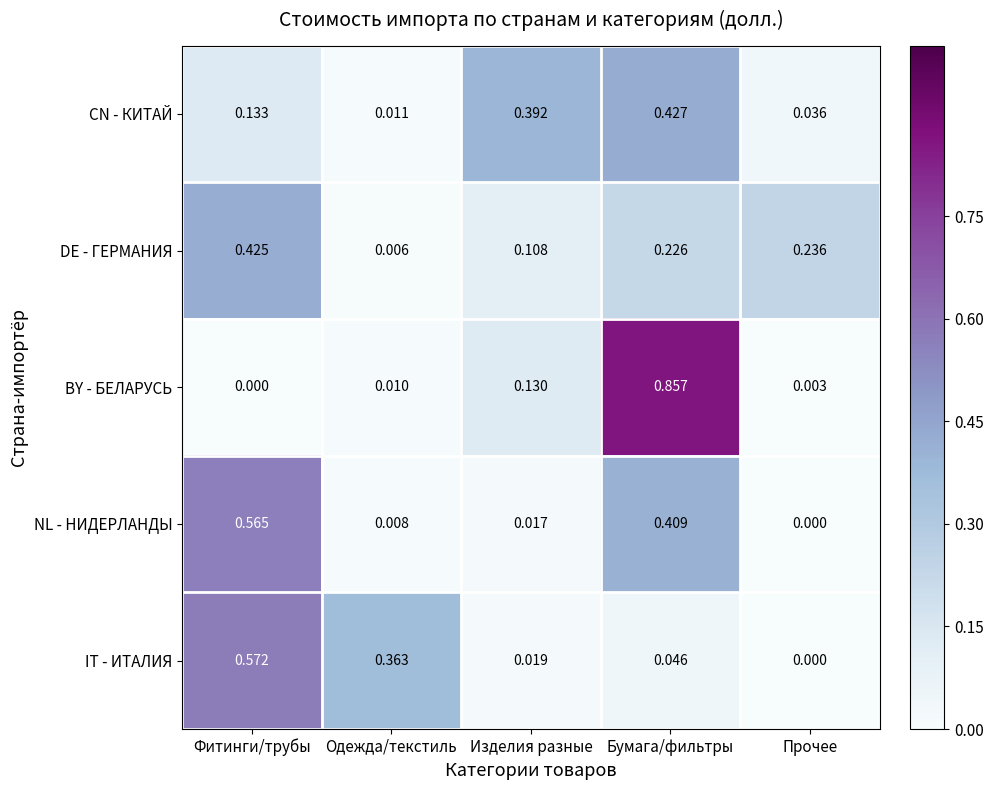

Which label corresponds to the largest value in the chart?

Бумага/фильтры